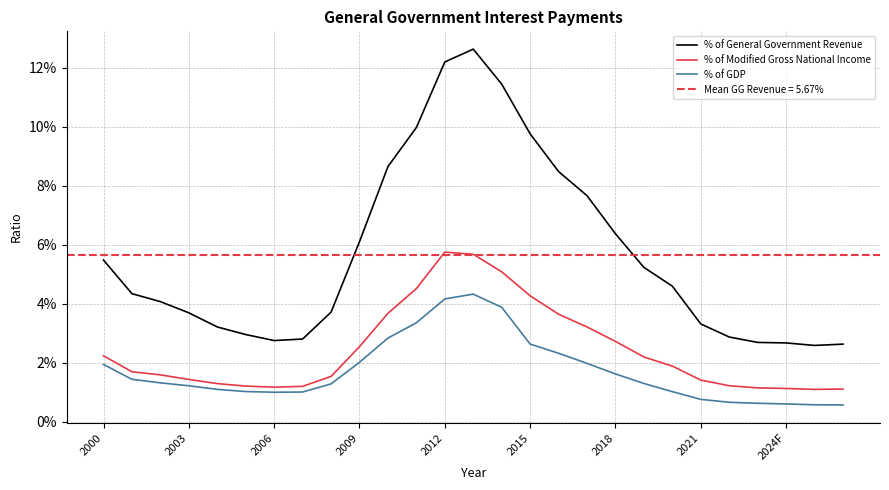

Which series changed the most between 2006 and 19?

% of General Government Revenue